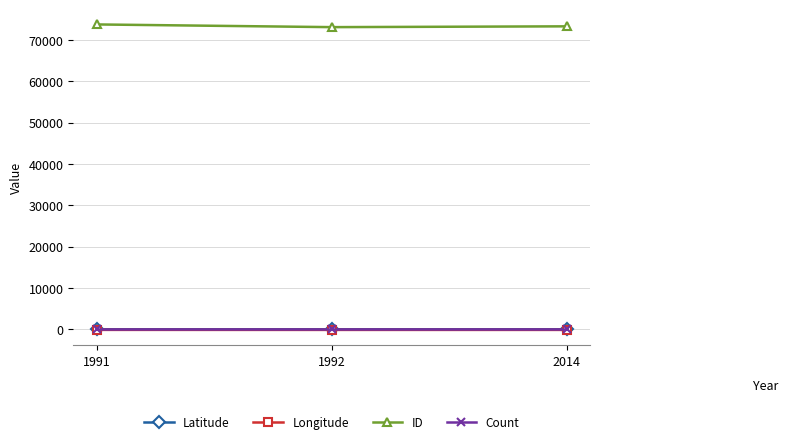

What is the approximate value of ID at 2014?

73235.0